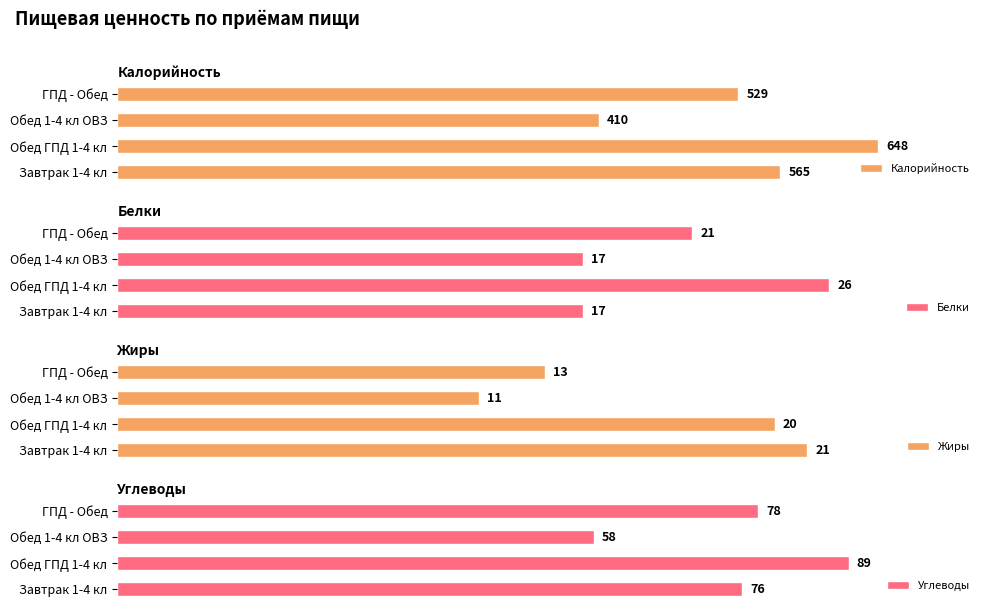

Where is Белки nearest to the value 21?

ГПД - Обед